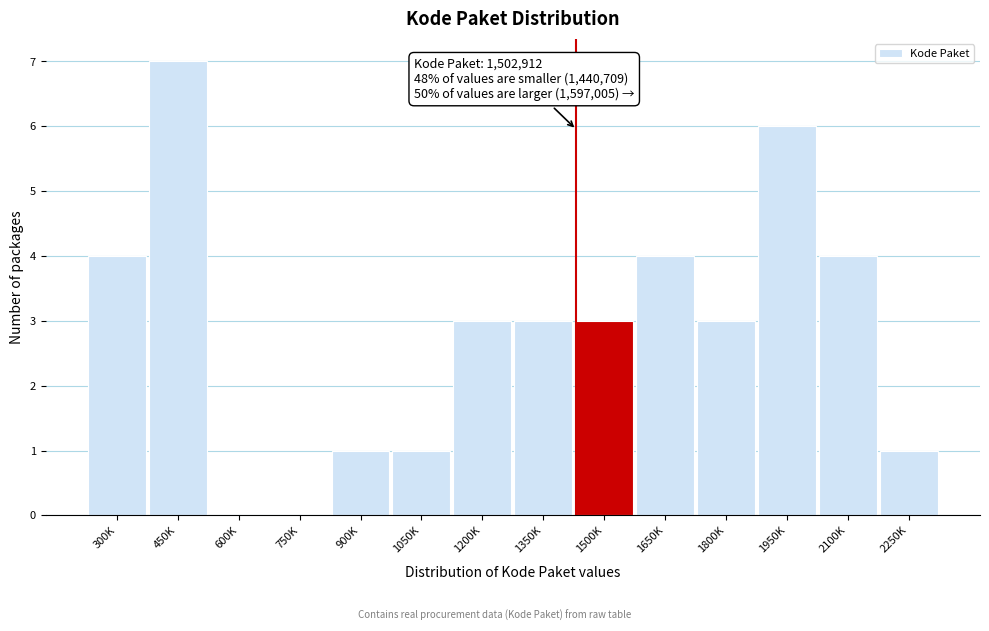

Reading right to left, extract all data points from this chart.

2250K=1	2100K=4	1950K=6	1800K=3	1650K=4	1500K=3	1350K=3	1200K=3	1050K=1	900K=1	750K=0	600K=0	450K=7	300K=4